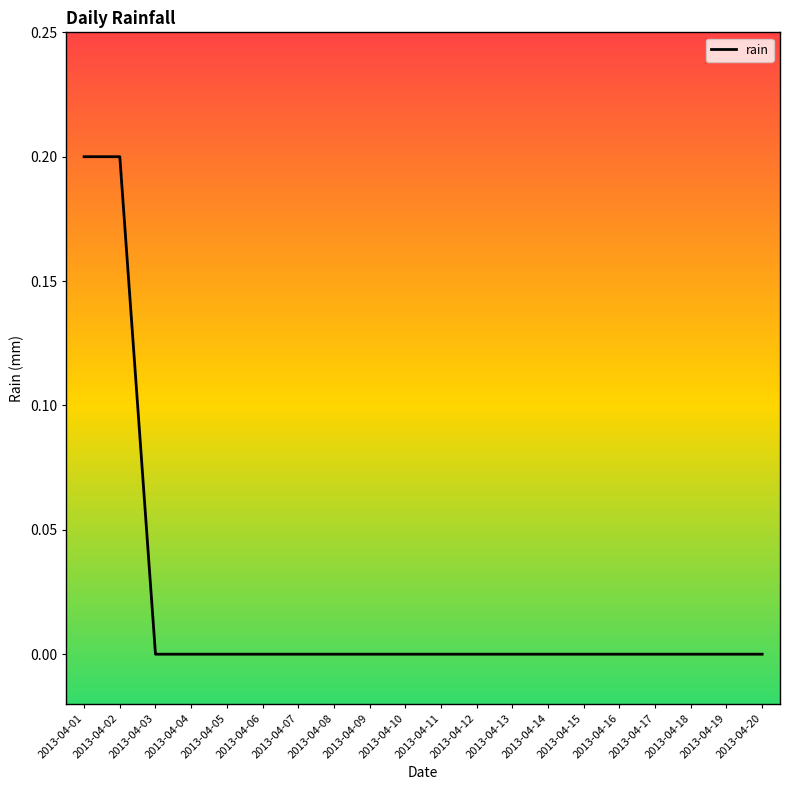

The value at 2013-04-13 is -0.1. True or false?

False